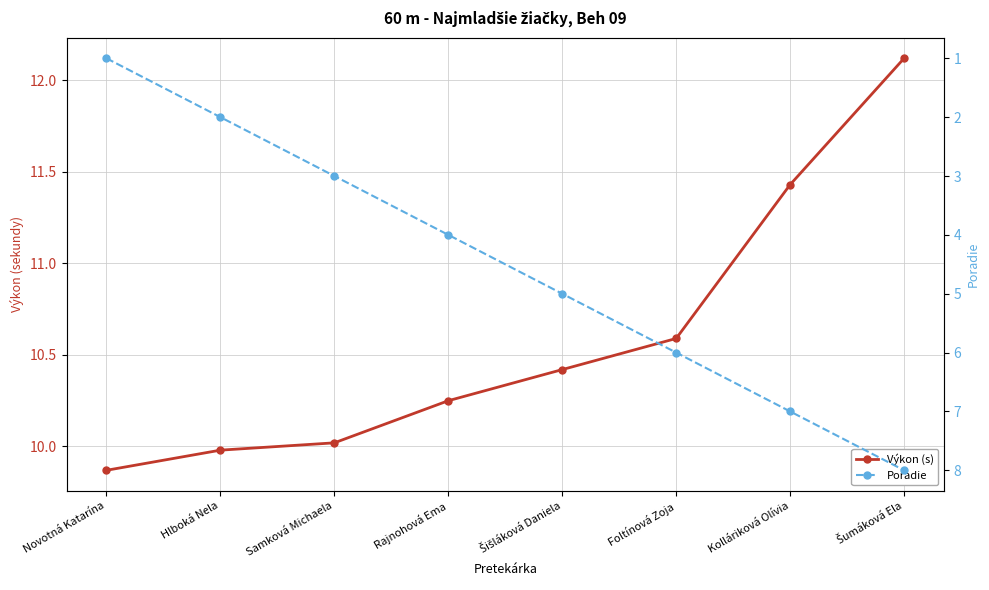

Count the Poradie values in the range 3 to 7.

5